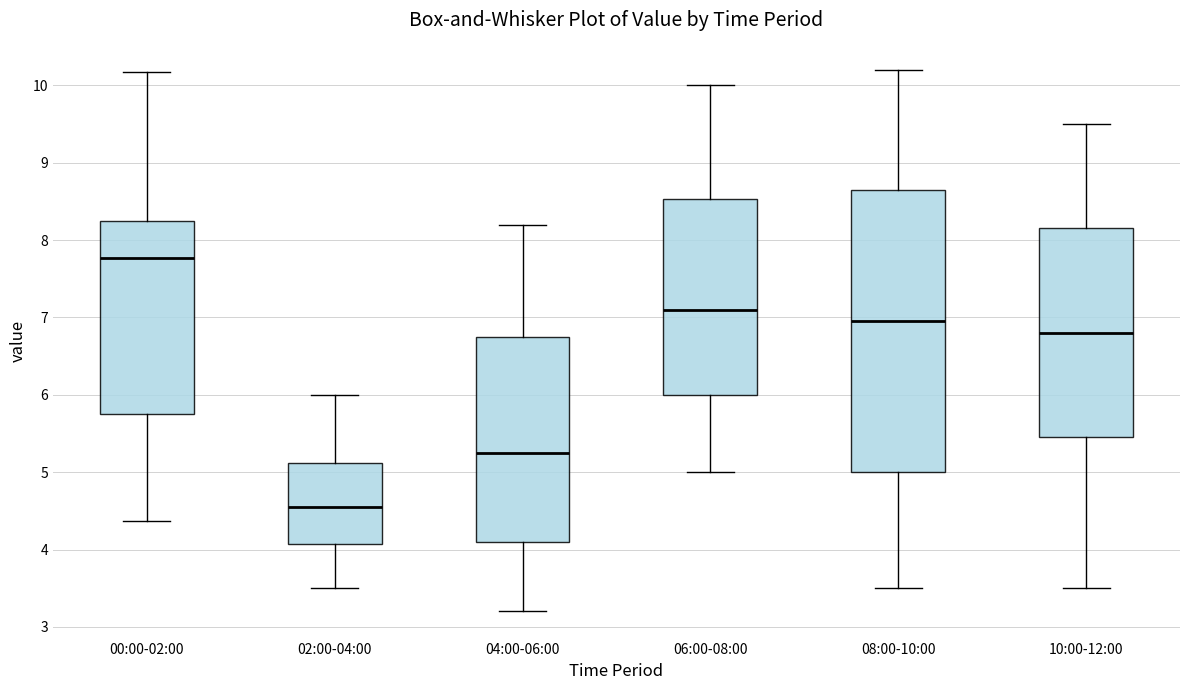

Where is the lower edge of the box for 10:00-12:00 on the y-axis? The values are not printed on the chart, so give them approximately, as read against the axis.

5.5